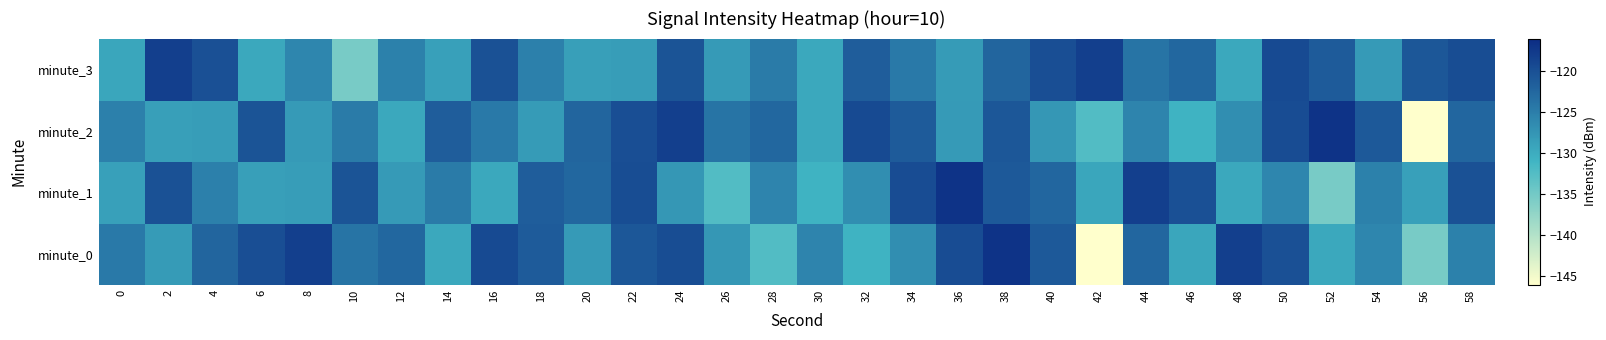

Rank the series by their maximum value, from lowest to highest.

minute_3, minute_0, minute_1, minute_2